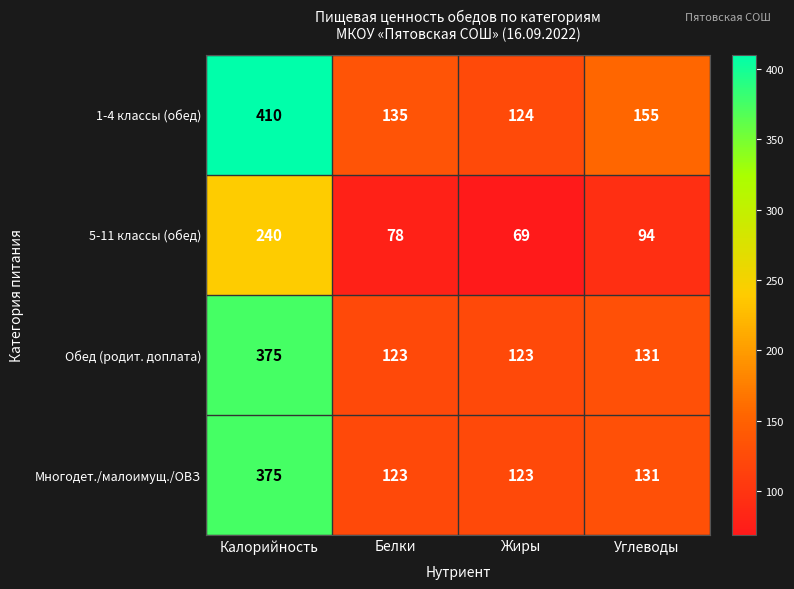

Which series has the largest total across all categories?

1-4 классы (обед)